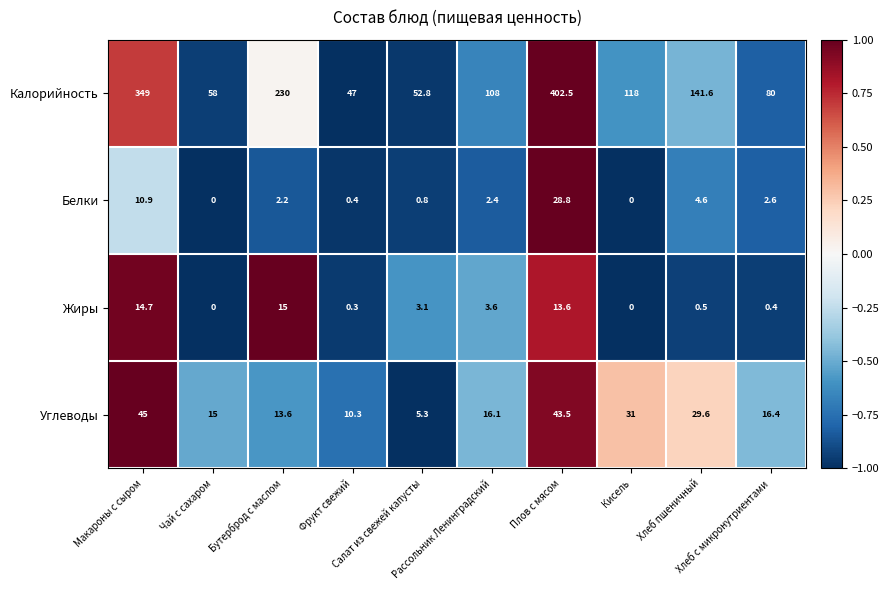

Which series has the largest total across all categories?

Калорийность